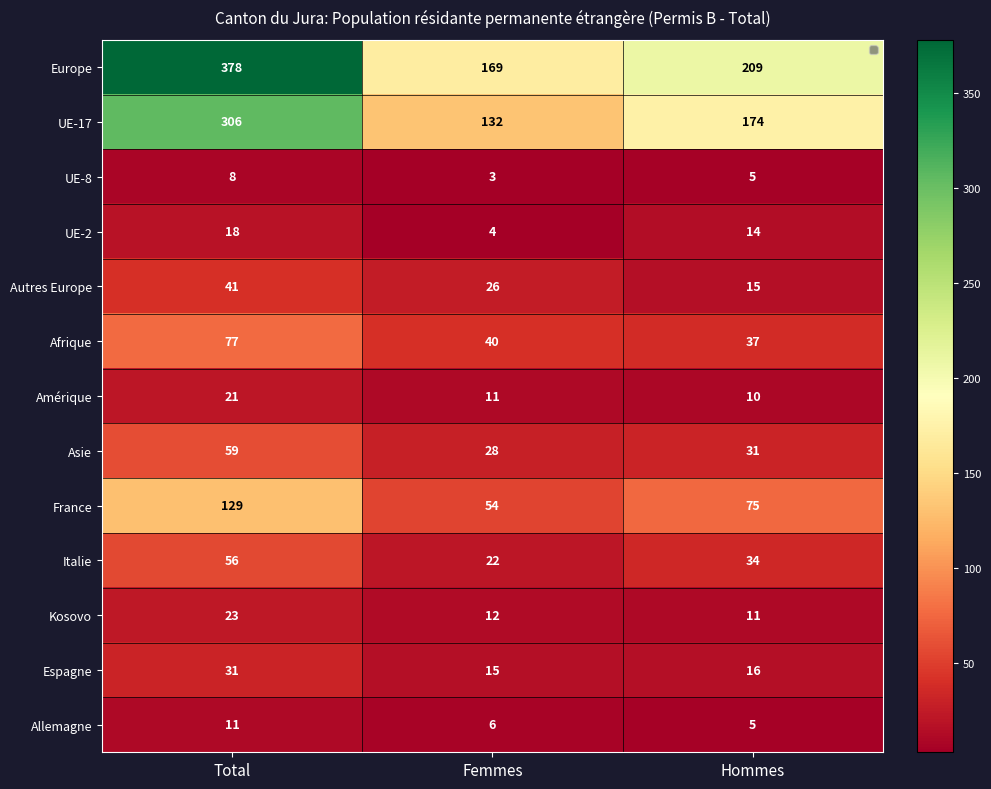

Rank the series at Femmes from lowest to highest value.

UE-8, UE-2, Allemagne, Amérique, Kosovo, Espagne, Italie, Autres Europe, Asie, Afrique, France, UE-17, Europe